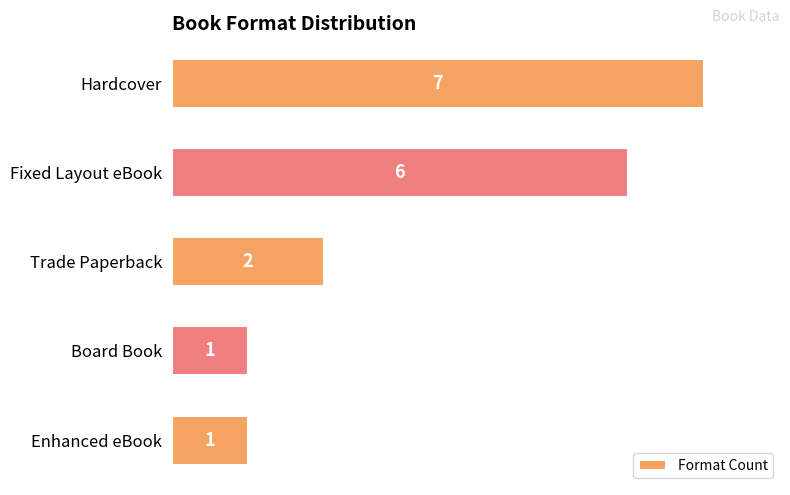

How many distinct data groups are displayed?

1